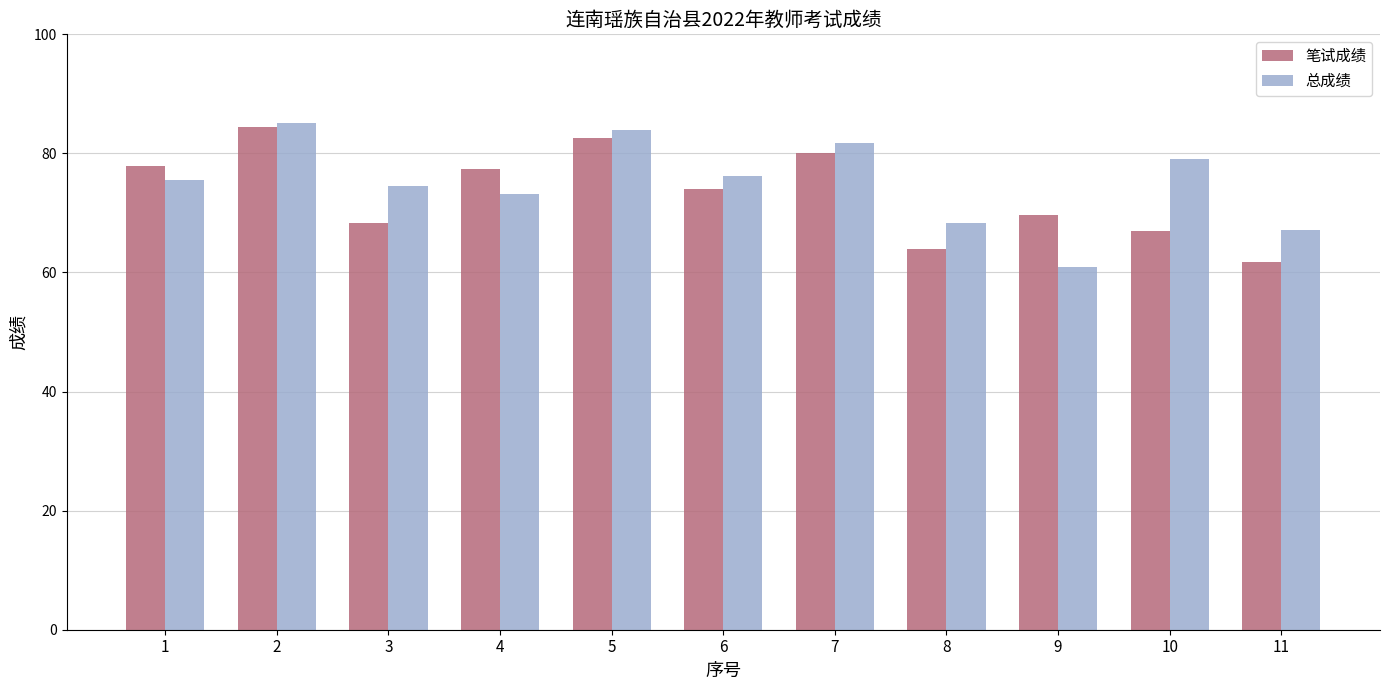

What are all the series names shown in the legend?

笔试成绩, 总成绩